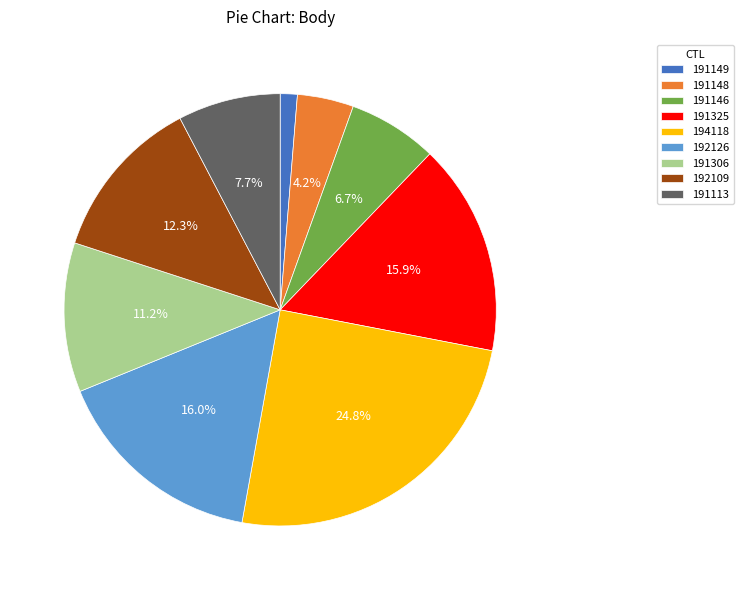

Is 191148 the majority of the pie?

No